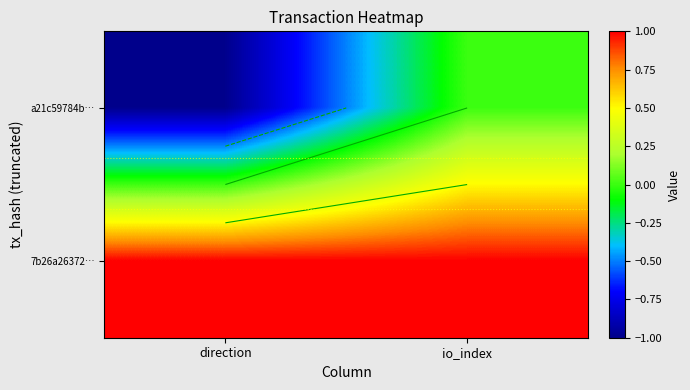

True or false: 7b26a26372… has a value of 0 at io_index.

False